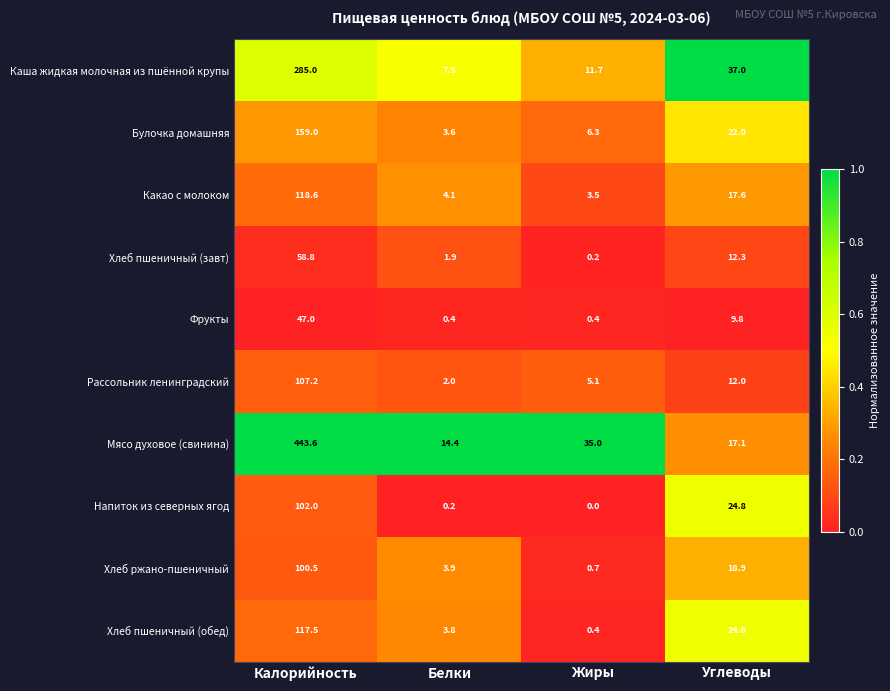

At Белки, list the series in order from largest to smallest.

Мясо духовое (свинина), Каша жидкая молочная из пшённой крупы, Какао с молоком, Хлеб ржано-пшеничный, Хлеб пшеничный (обед), Булочка домашняя, Рассольник ленинградский, Хлеб пшеничный (завт), Фрукты, Напиток из северных ягод